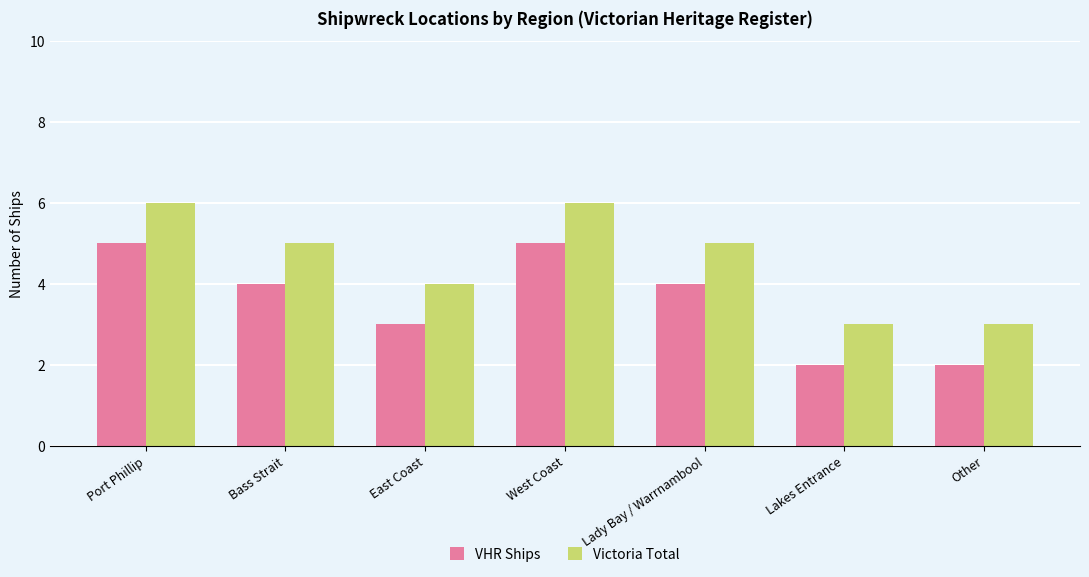

The VHR Ships series shows 1 at Other. True or false?

False